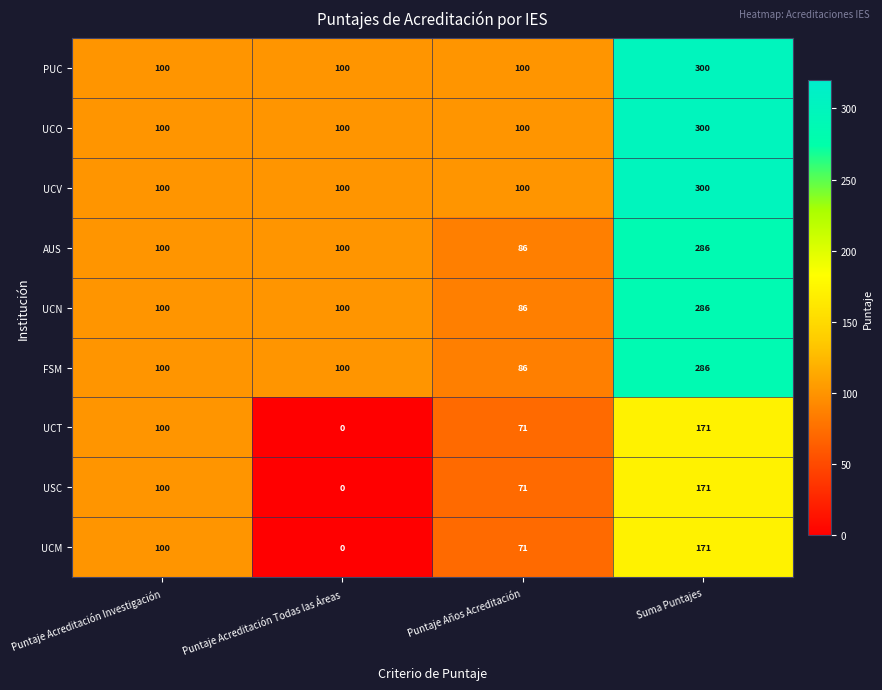

What is the total value across all series at Puntaje Acreditación Todas las Áreas?

600